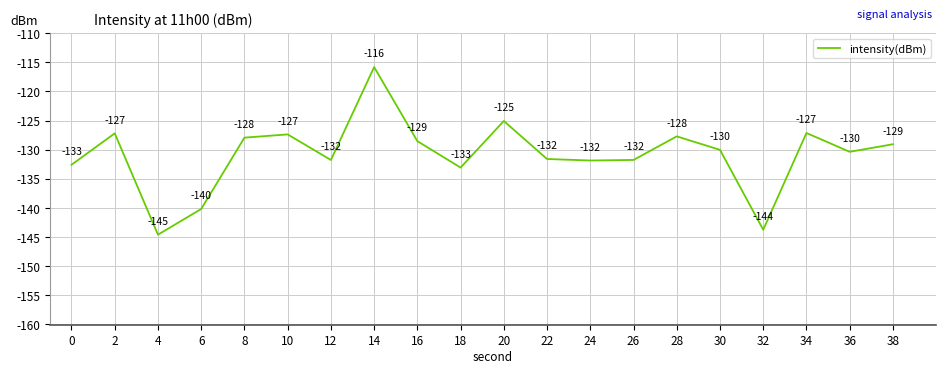

What is the change in value from 8 to 12?

-3.8